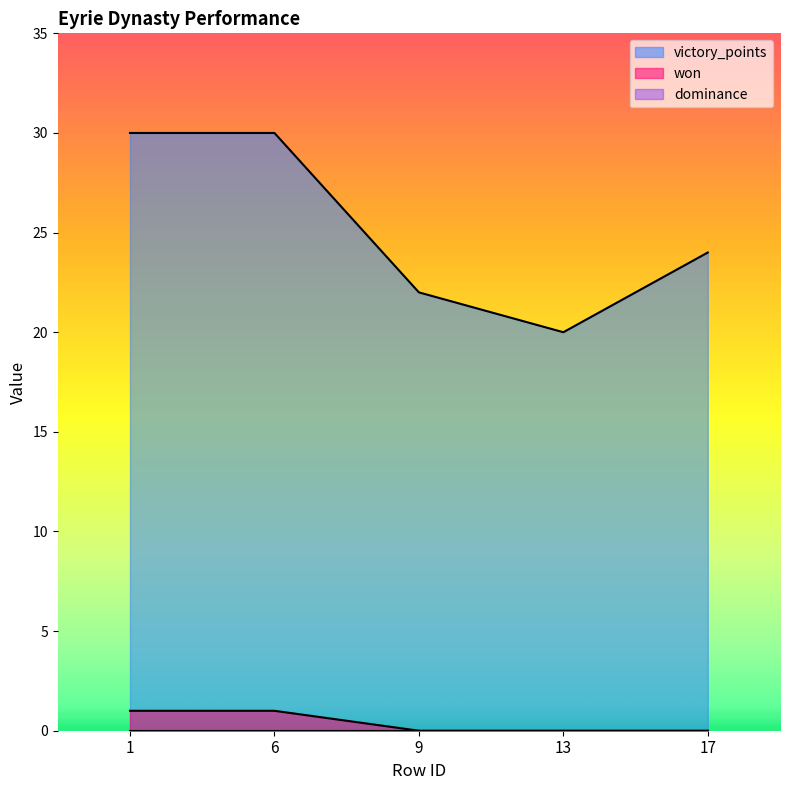

The value of victory_points at 6 is 49. True or false?

False